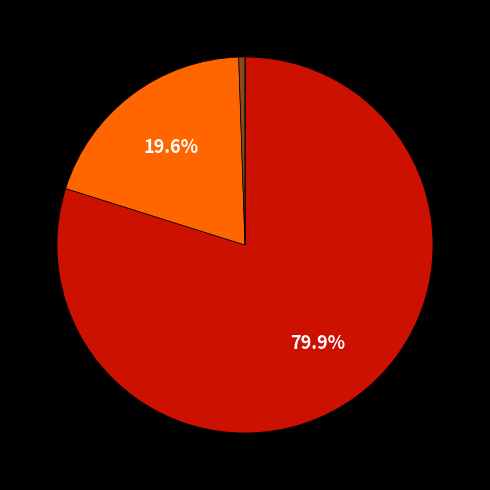

Is there a majority slice in this chart?

Yes